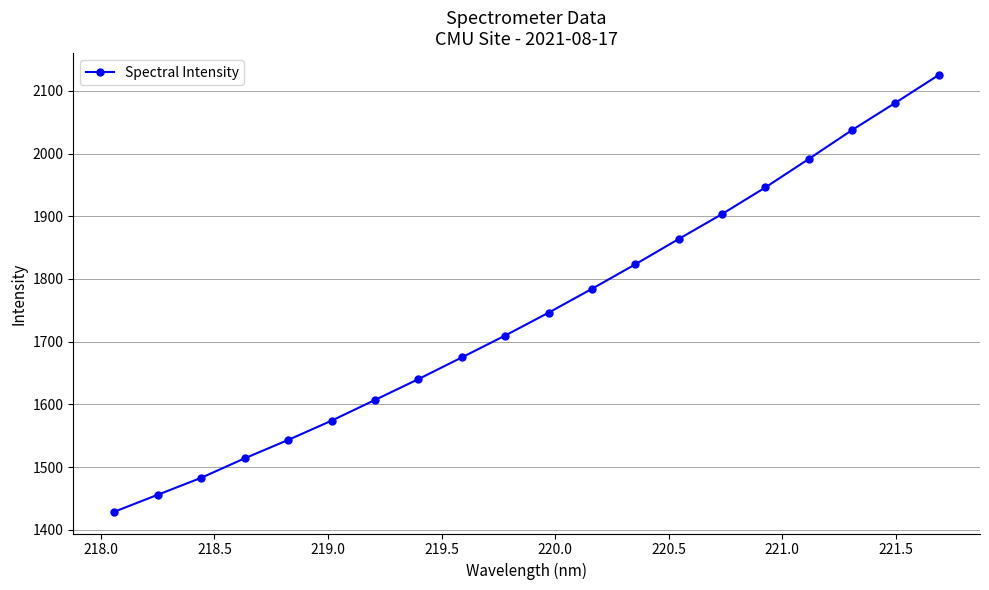

What is the value of the 8th point from the left?

1640.4